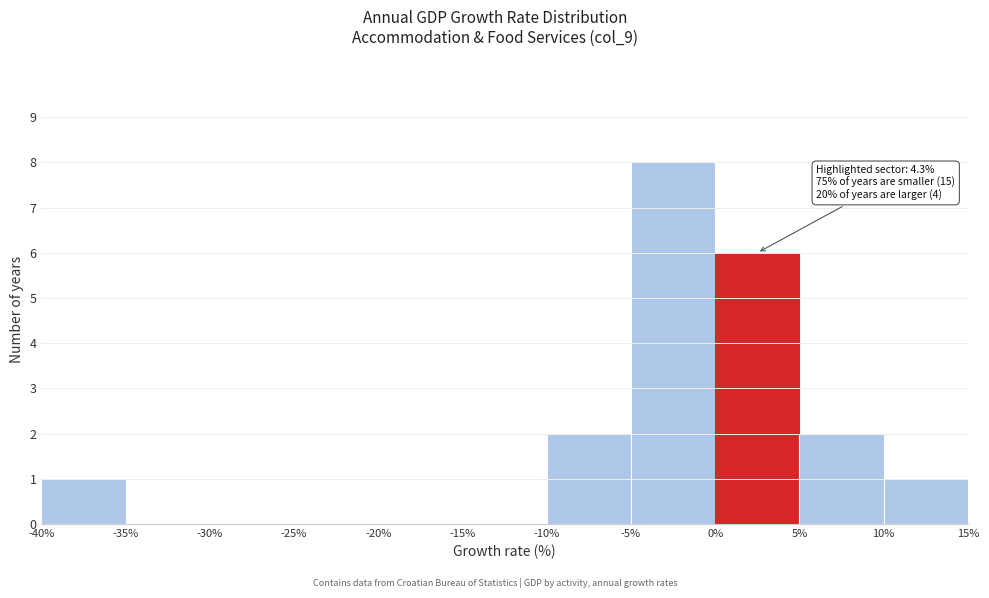

Which range on the x-axis has the tallest bar?

-5% to 0%